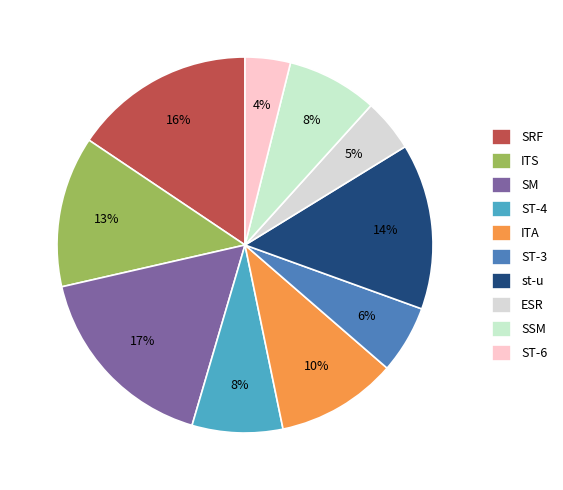

How many segments does this pie chart have?

10